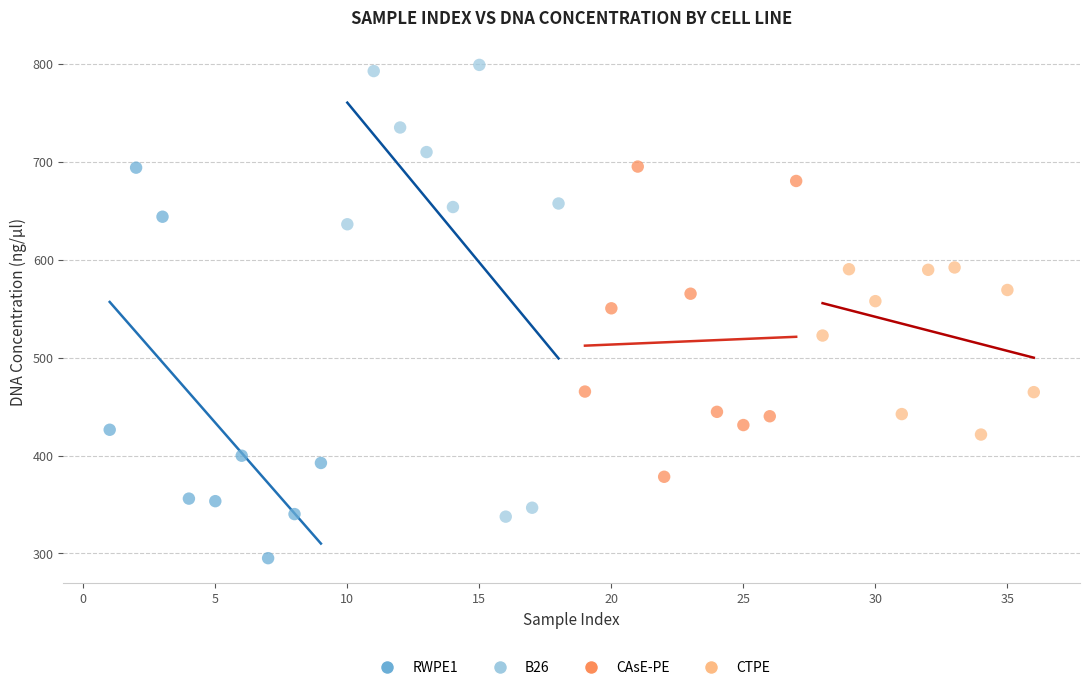

What are all the series names shown in the legend?

RWPE1, B26, CAsE-PE, CTPE